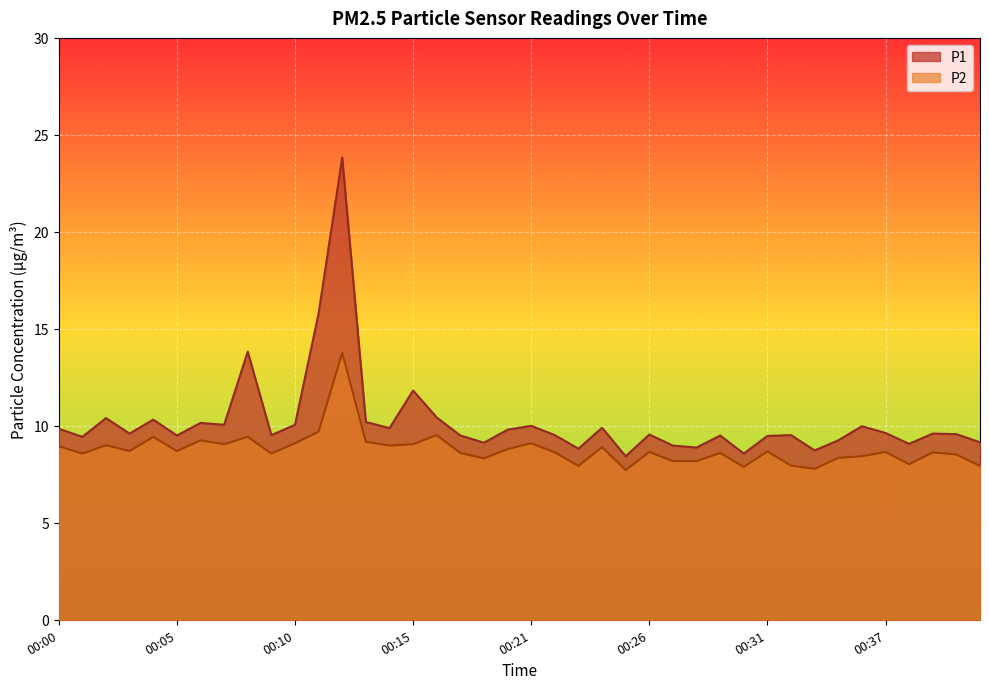

What is the difference between the P1 values at 00:13 and 00:07?

0.1